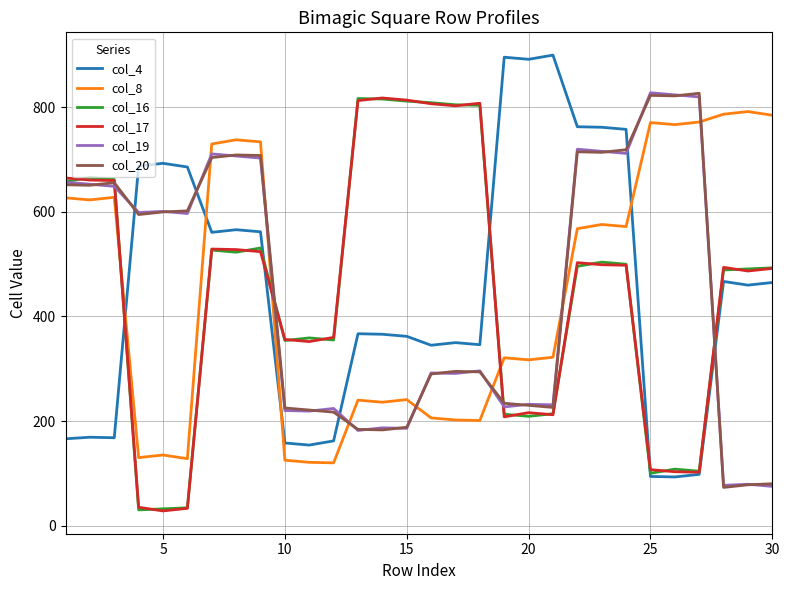

True or false: col_8 and col_16 intersect in this chart.

True